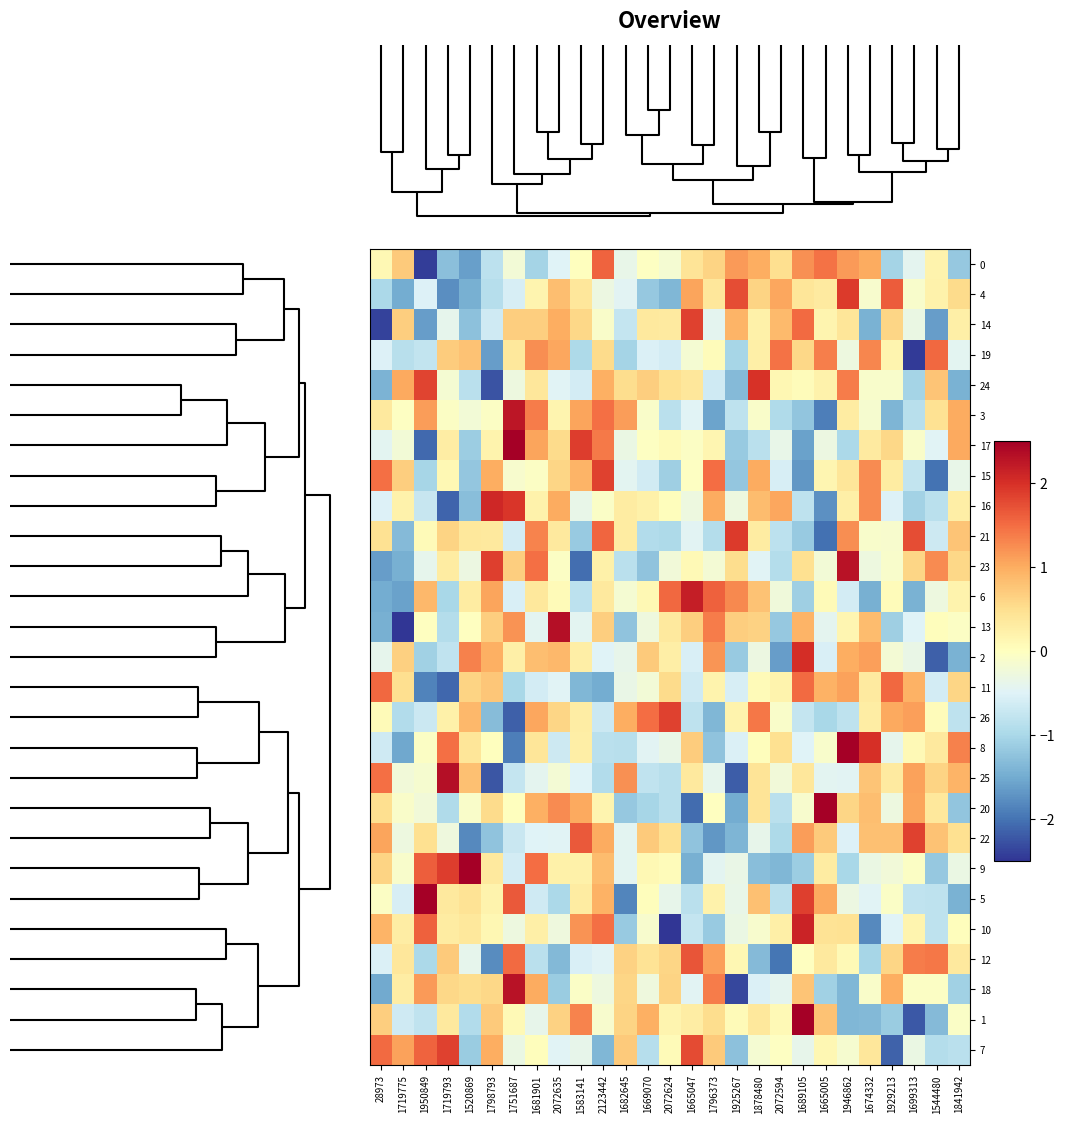

Which label corresponds to the smallest value in the chart?

2072624